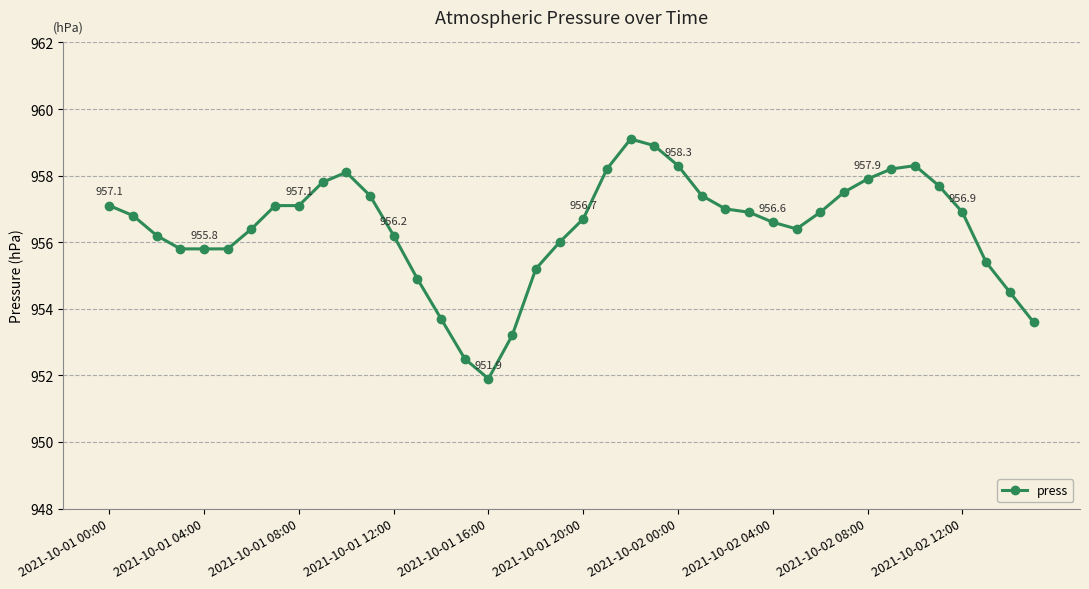

What is the value of the 6th point from the left?

955.8